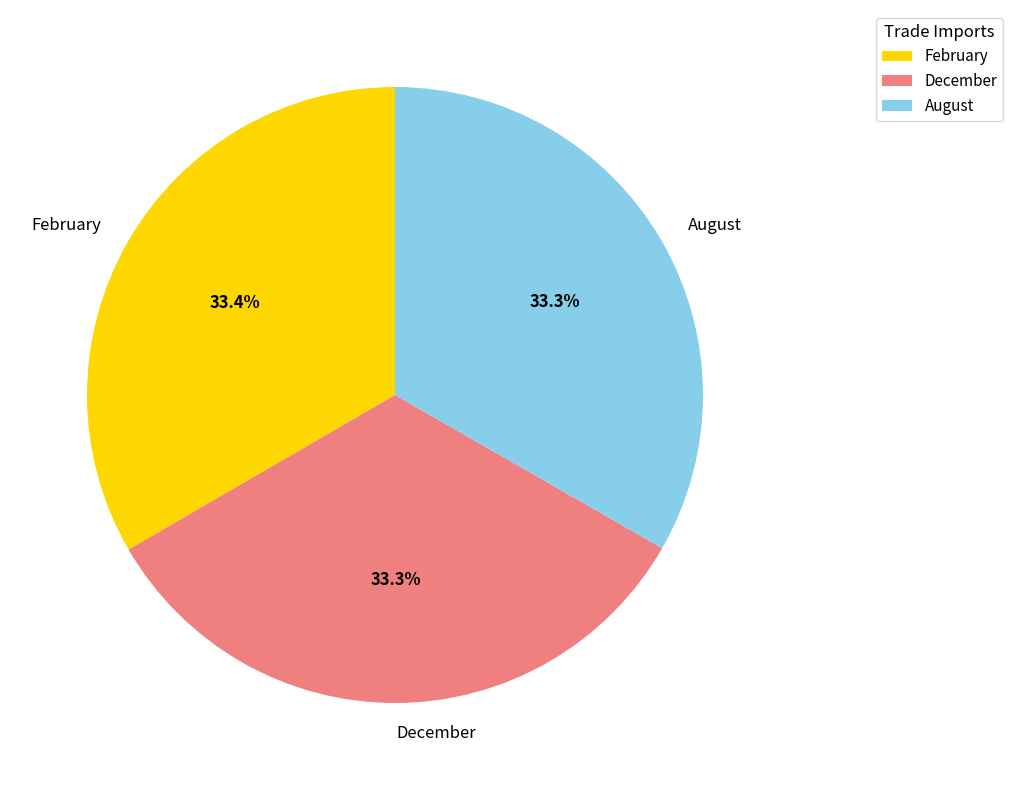

To the nearest percent, what is the combined percentage of February and August?

67%